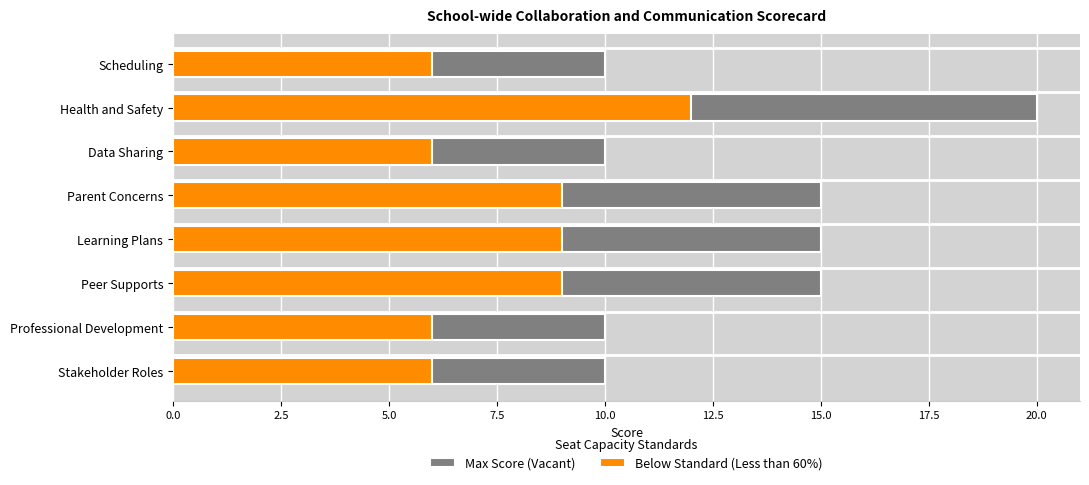

What is the average value of the Max Score (Vacant) series?

13